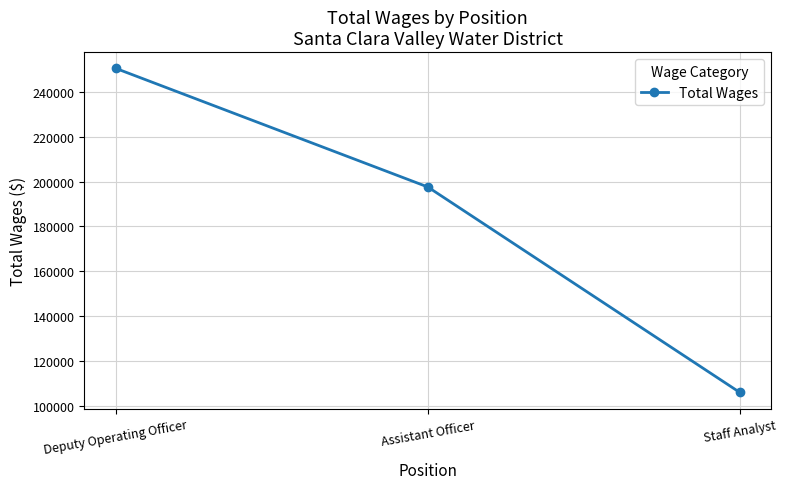

List the labels in order of value, smallest first.

Staff Analyst, Assistant Officer, Deputy Operating Officer